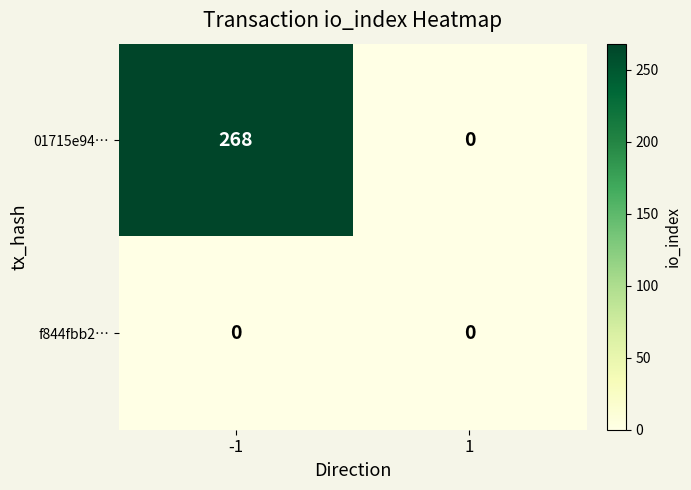

How many data points does each series have?

2